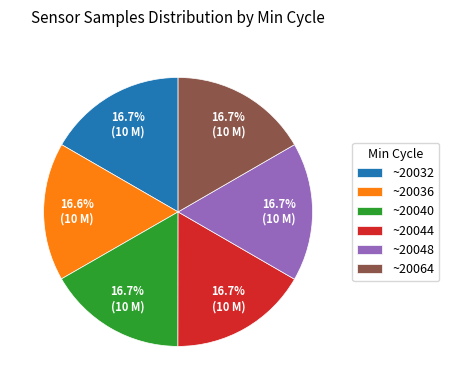

Is there a majority slice in this chart?

No